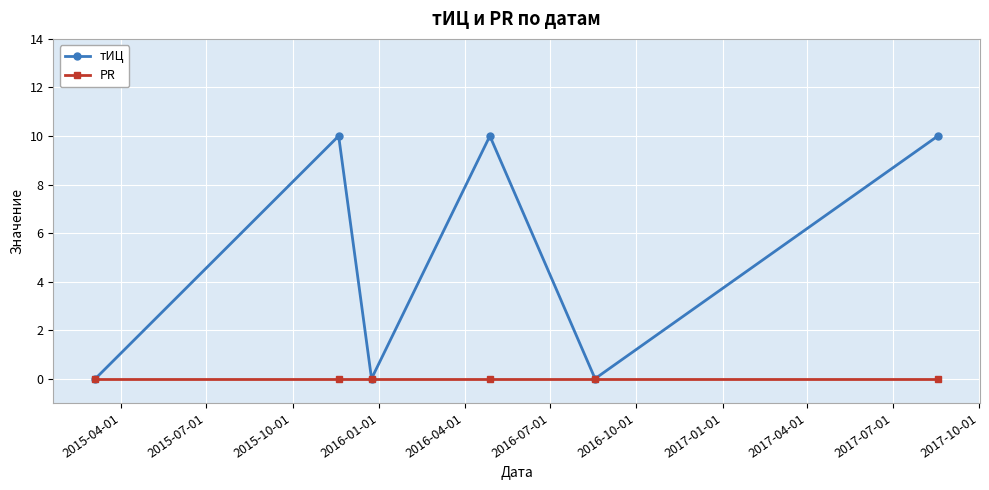

Count the тИЦ values in the range 0 to 10.

6